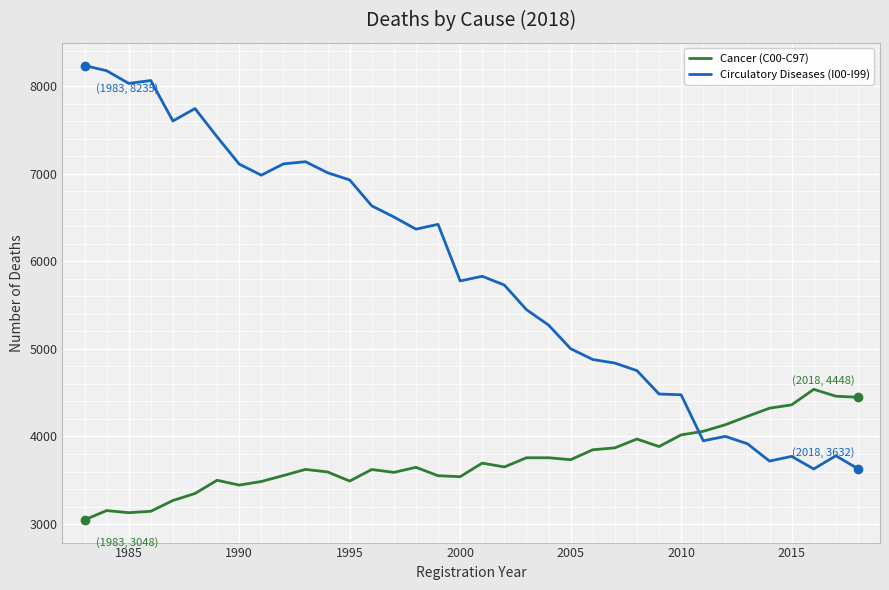

What is the smallest value displayed?

3048